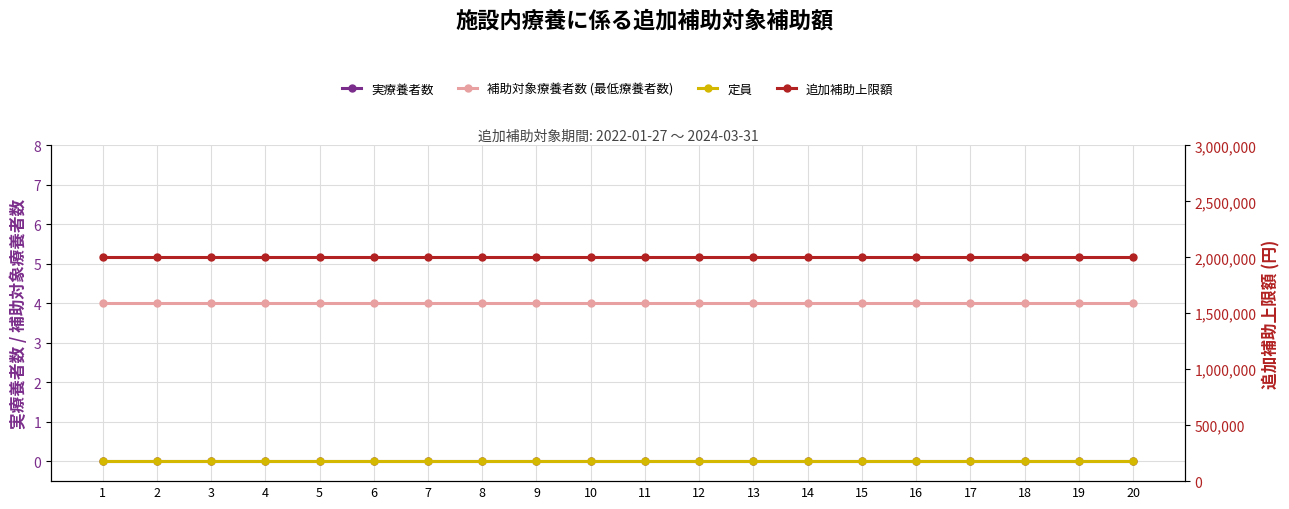

Which series changed the most between 9 and 16?

実療養者数